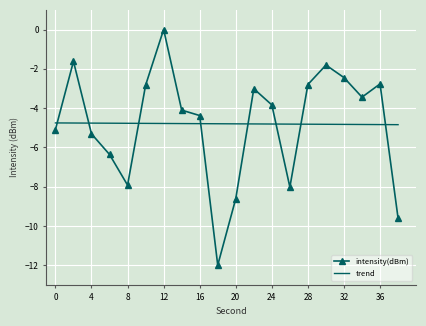

What is the difference between the maximum and minimum values in the intensity(dBm) series?

12.0